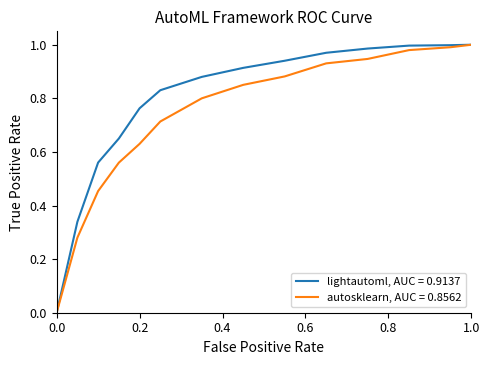

List the series in order of their overall mean, lowest first.

autosklearn, AUC = 0.8562, lightautoml, AUC = 0.9137